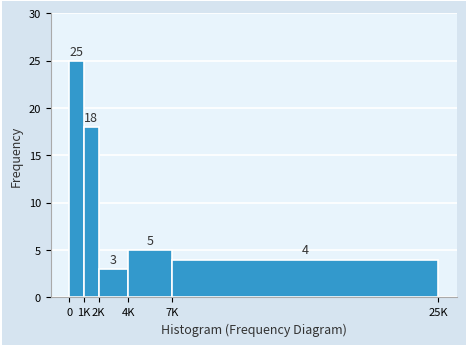

Reading left to right, list all the values displayed in this chart.

0=25	1K=18	2K=3	4K=5	7K=4